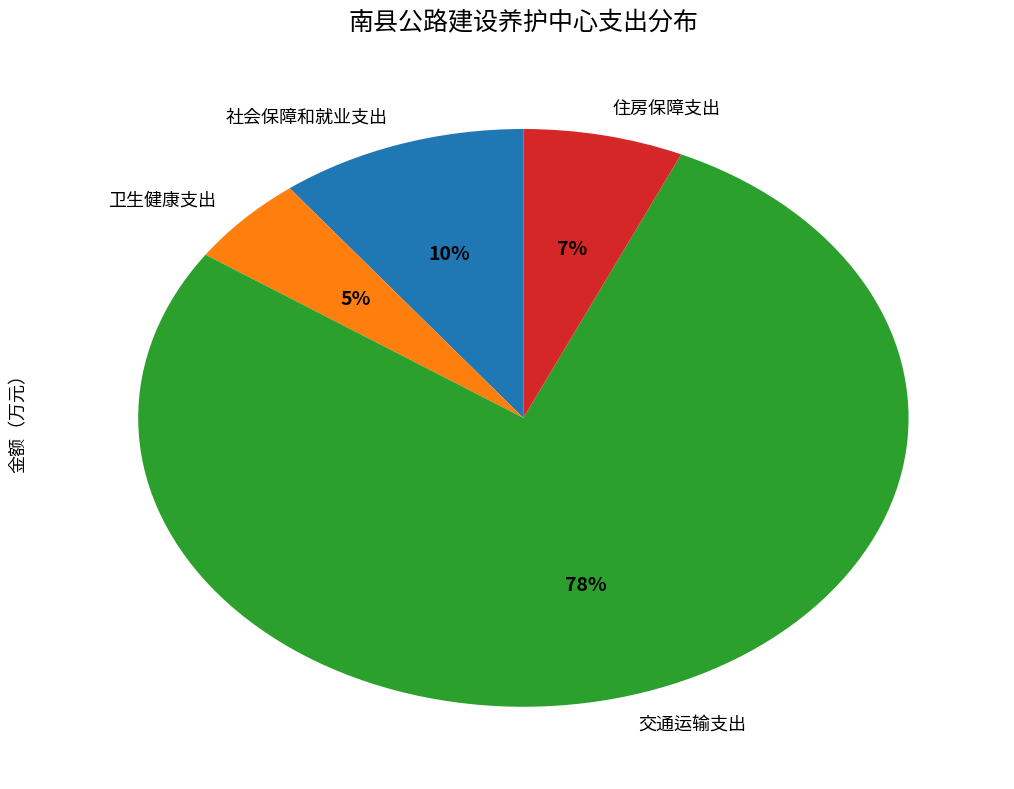

To the nearest percent, what is the average slice percentage?

25%